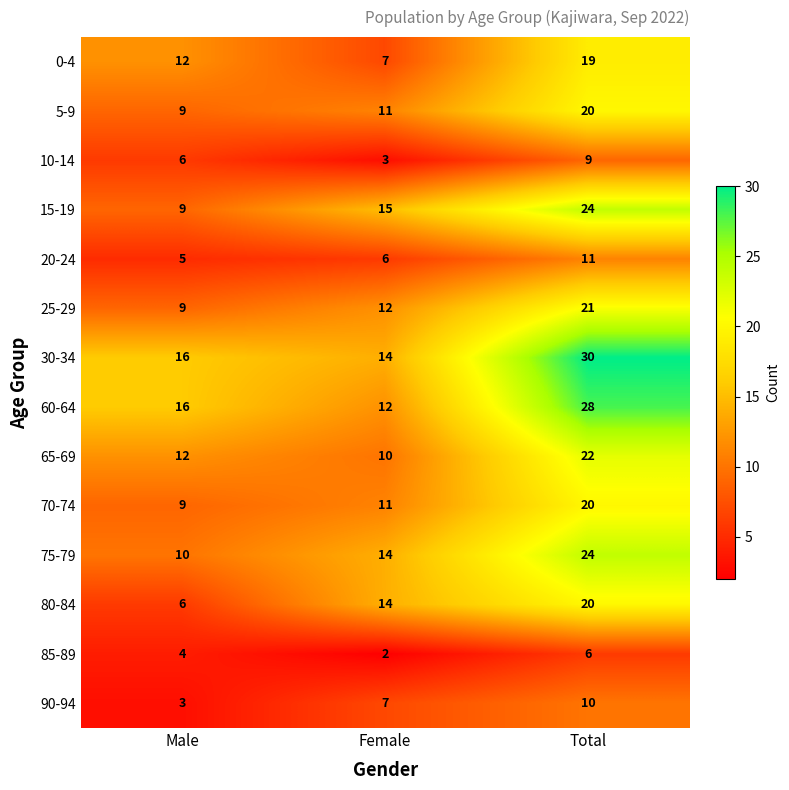

What is the approximate value of 15-19 at Female, to the nearest 10?

20